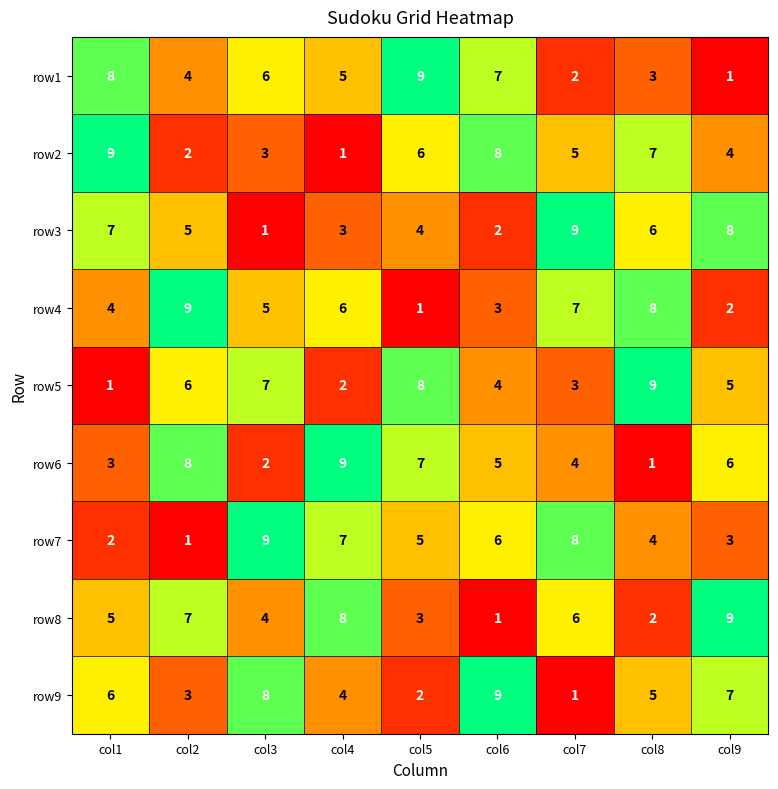

What is the difference between the highest and lowest values at col9?

8